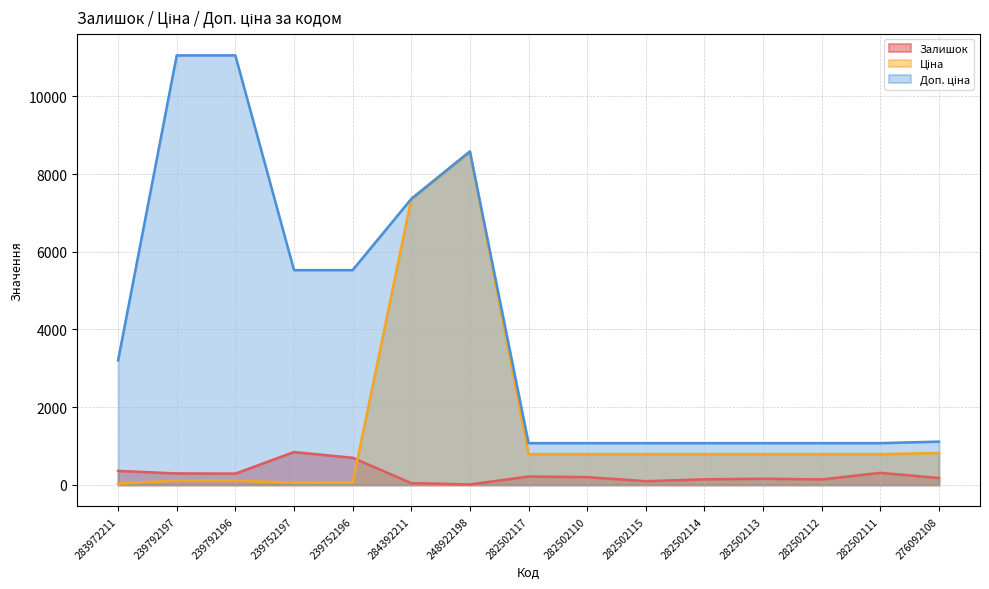

True or false: Ціна has a value of 822.0 at 276092108.

True